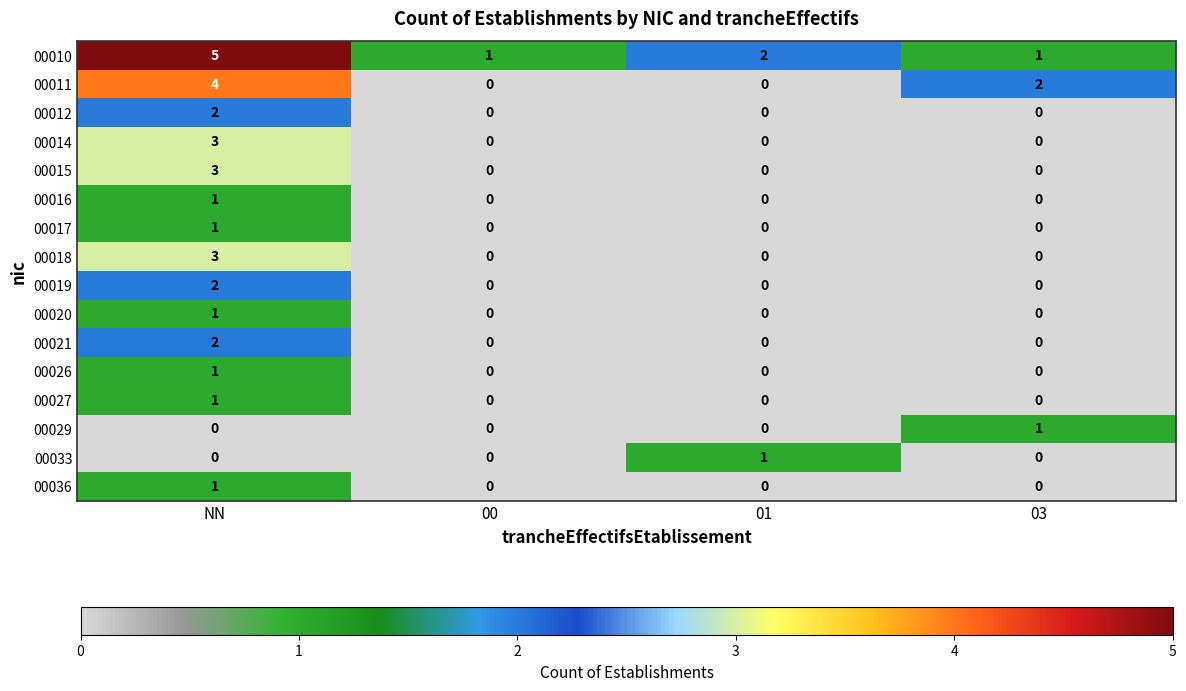

Between NN and 03, which series saw the biggest shift?

00010